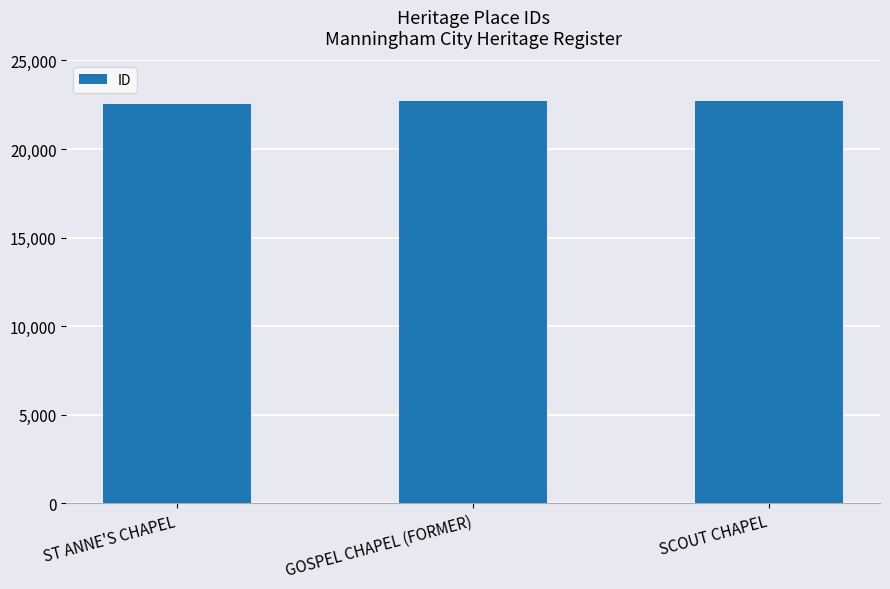

What is the value of the 1st bar from the left?

22552